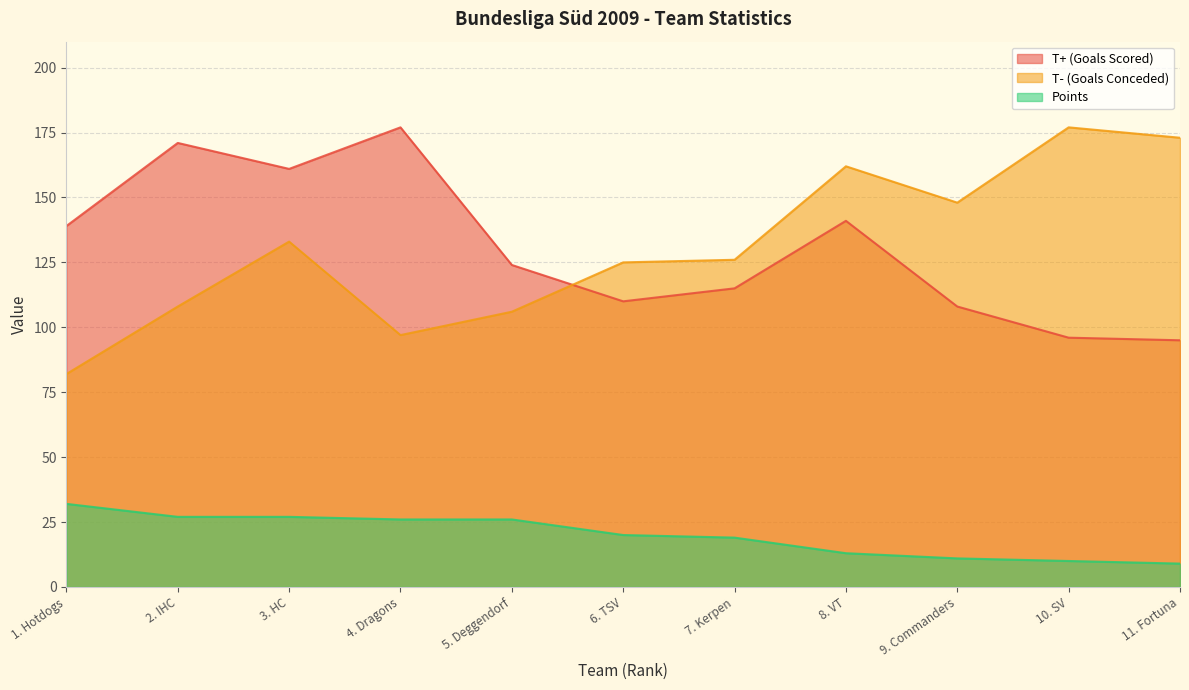

What position from the right is 2. IHC?

10